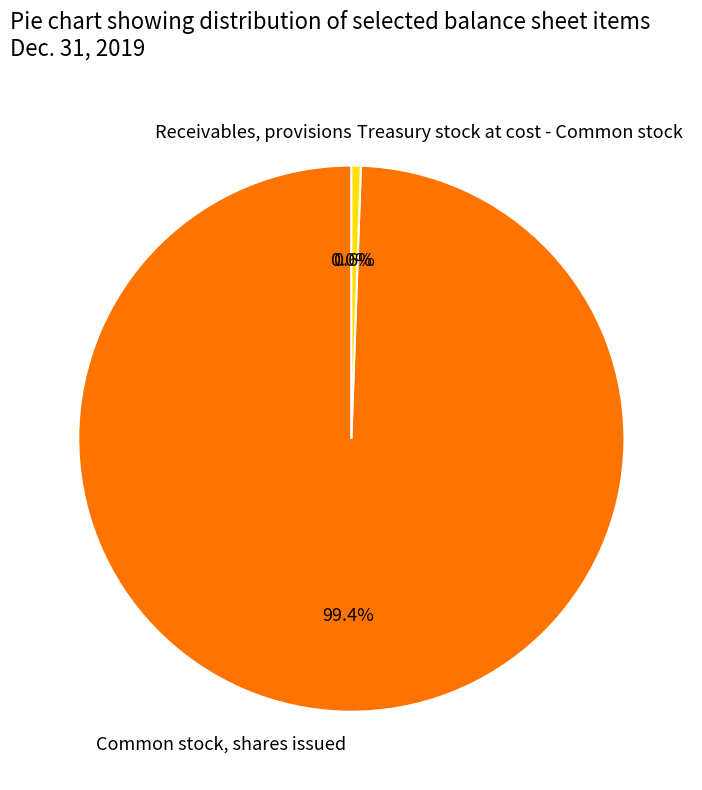

Is it true that Treasury stock at cost - Common stock is 9% of the pie?

False